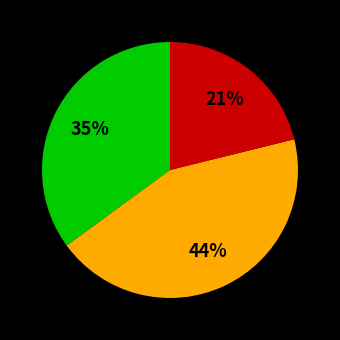

To the nearest percent, what is the difference between the largest and smallest slice percentages?

23%